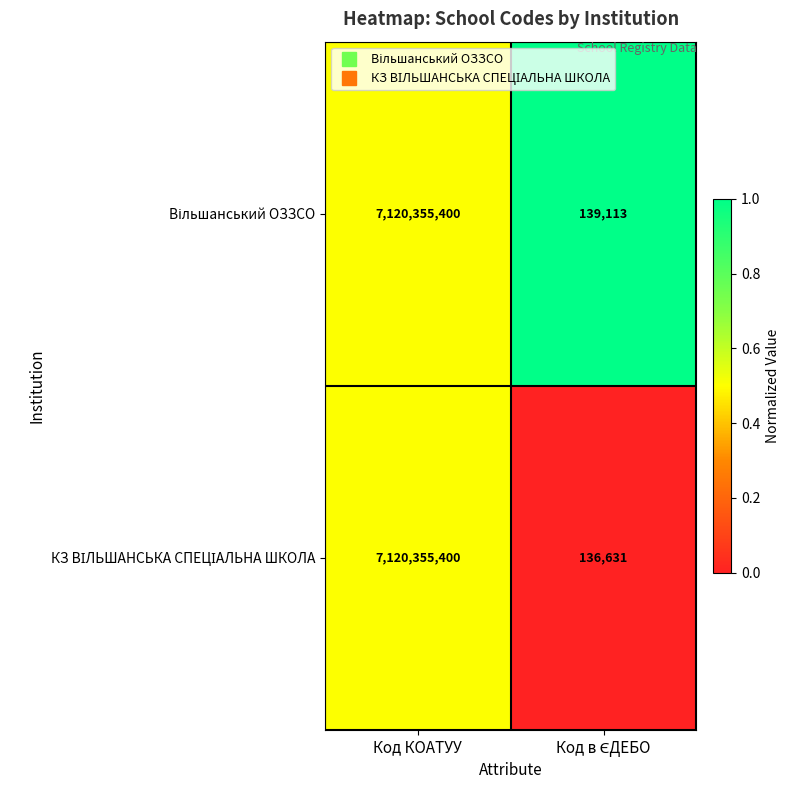

What is the minimum value shown in the chart?

136631